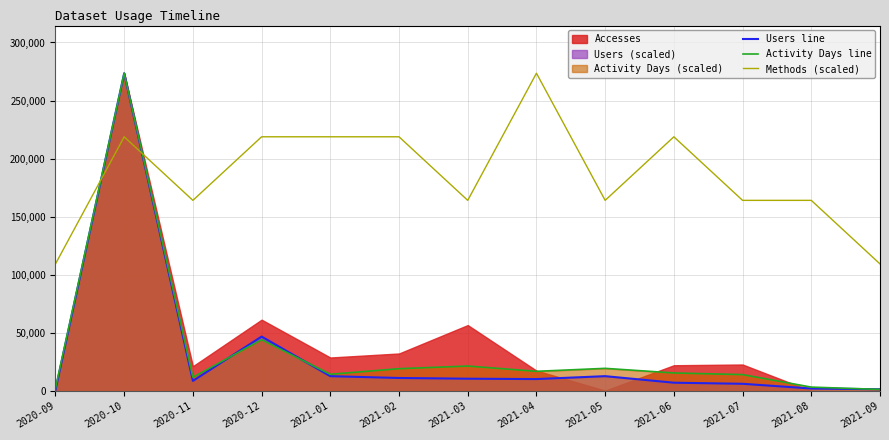

Reading left to right, extract all data points from this chart.

Users line: 2020-09=937.9	2020-10=273540.0	2020-11=8753.3	2020-12=46892.6	2021-01=12817.3	2021-02=11254.2	2021-03=10629.0	2021-04=10316.4	2021-05=12817.3	2021-06=7190.2	2021-07=6252.3	2021-08=2188.3	2021-09=1563.1
Activity Days line: 2020-09=2548.5	2020-10=273540.0	2020-11=11893.0	2020-12=44174.2	2021-01=14441.6	2021-02=19255.4	2021-03=21520.7	2021-04=16990.1	2021-05=19538.6	2021-06=15574.2	2021-07=14158.4	2021-08=3398.0	2021-09=1415.8
Methods (scaled): 2020-09=109416.0	2020-10=218832.0	2020-11=164124.0	2020-12=218832.0	2021-01=218832.0	2021-02=218832.0	2021-03=164124.0	2021-04=273540.0	2021-05=164124.0	2021-06=218832.0	2021-07=164124.0	2021-08=164124.0	2021-09=109416.0